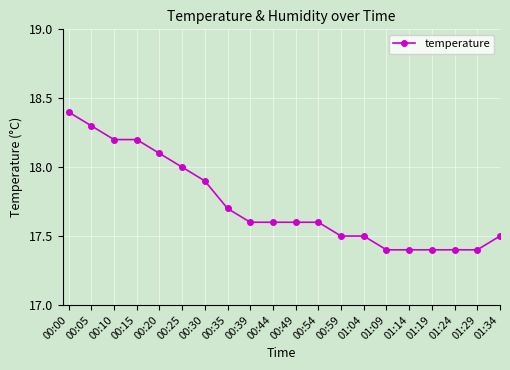

What is the maximum value shown in the chart?

18.4